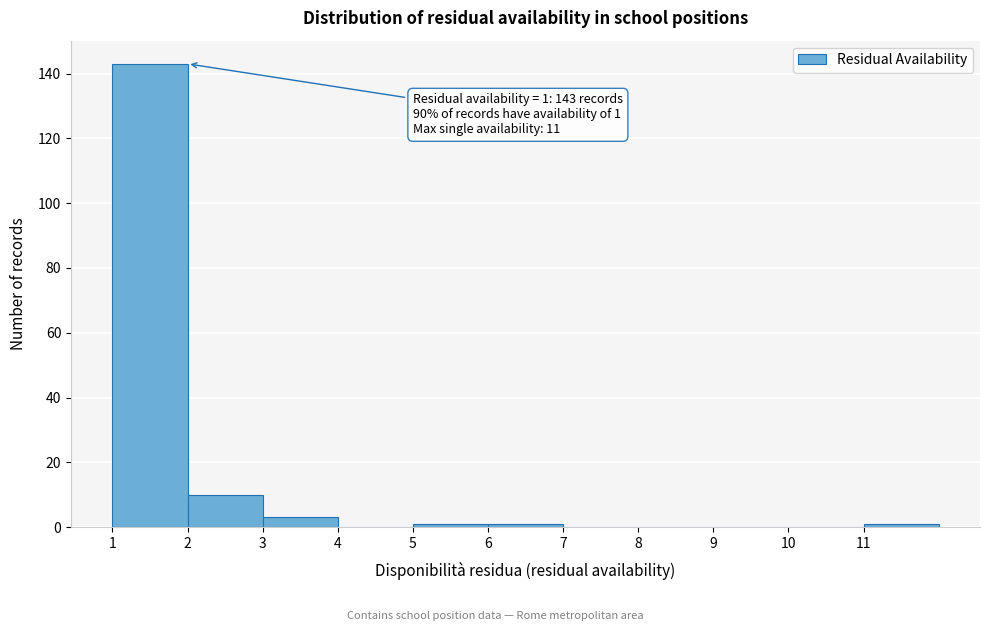

Over which range of the x-axis is the bar tallest?

1 to 2